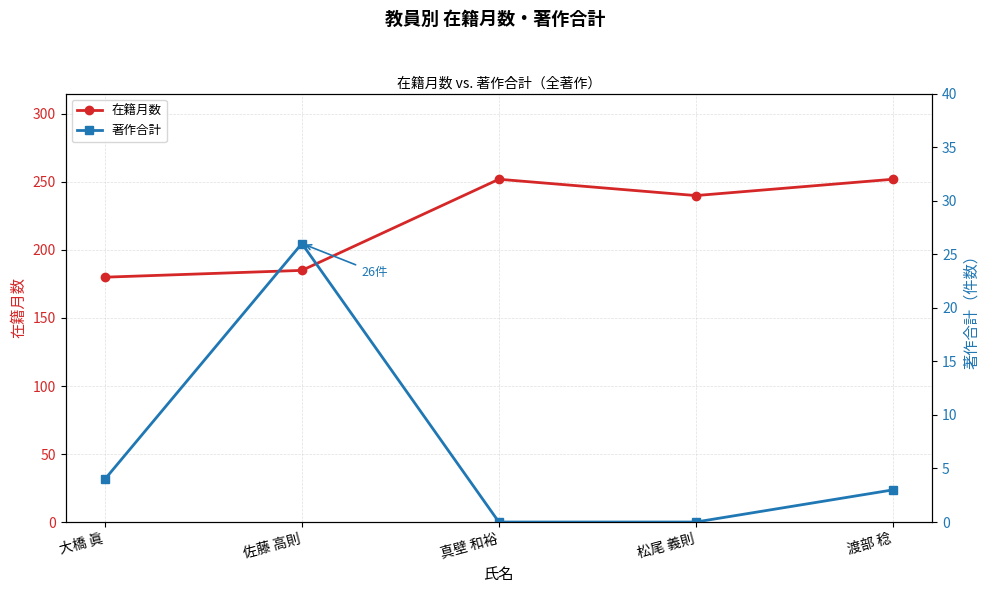

Which series has the largest total across all categories?

在籍月数